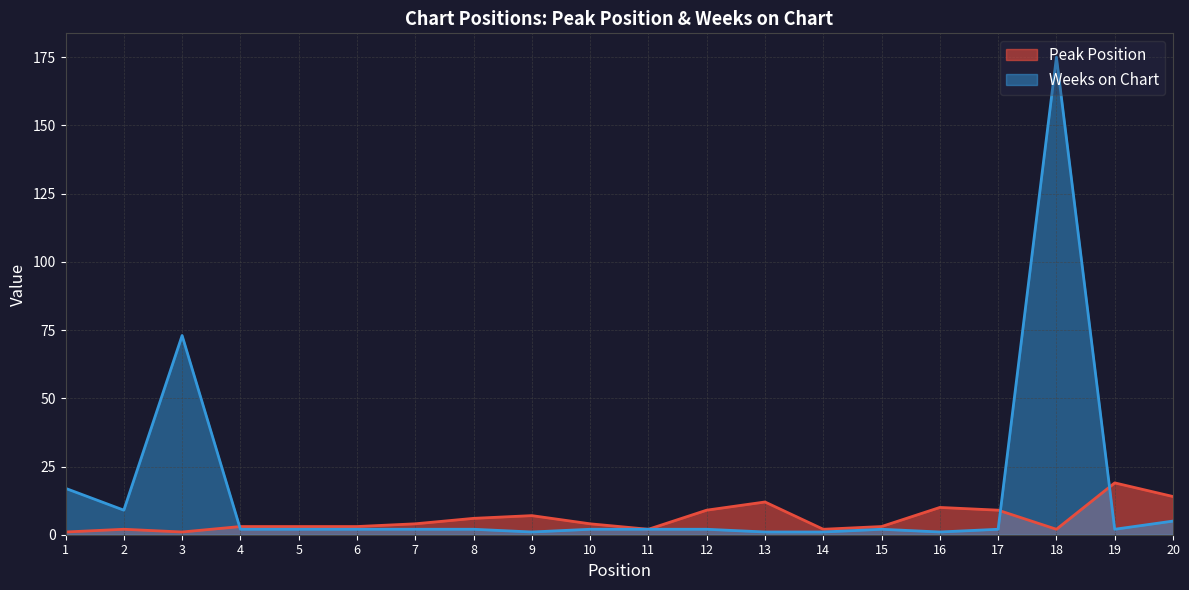

How many interior local valleys does the Peak Position series have?

4